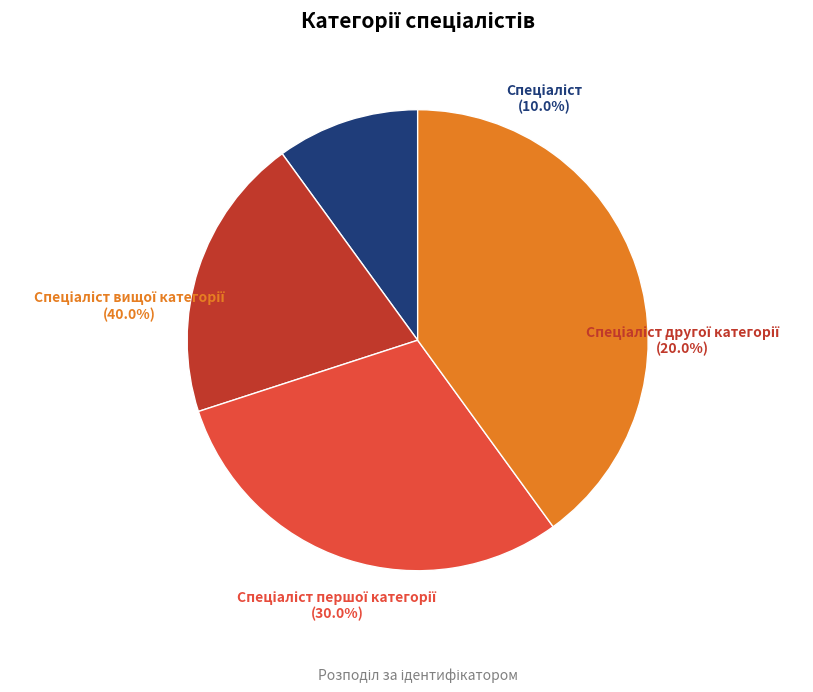

Does any single category account for the majority?

No